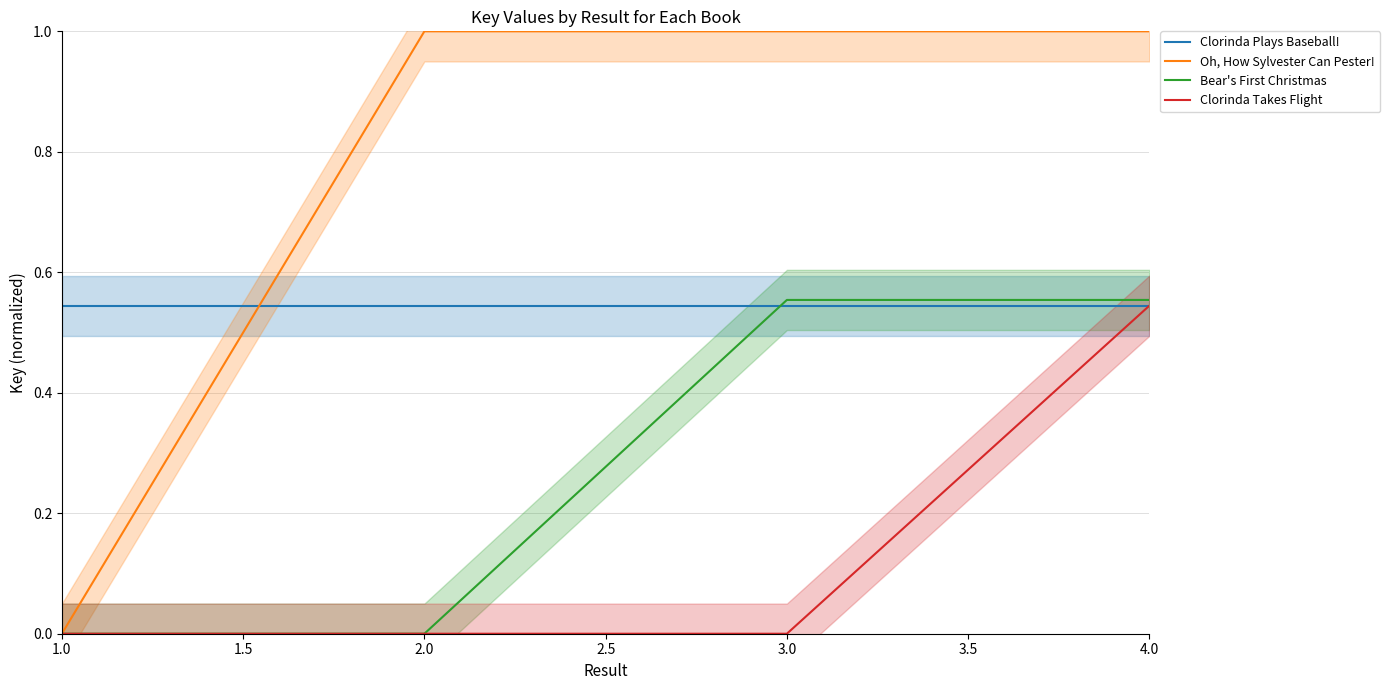

What is the label of the 4th point from the right?

1.0